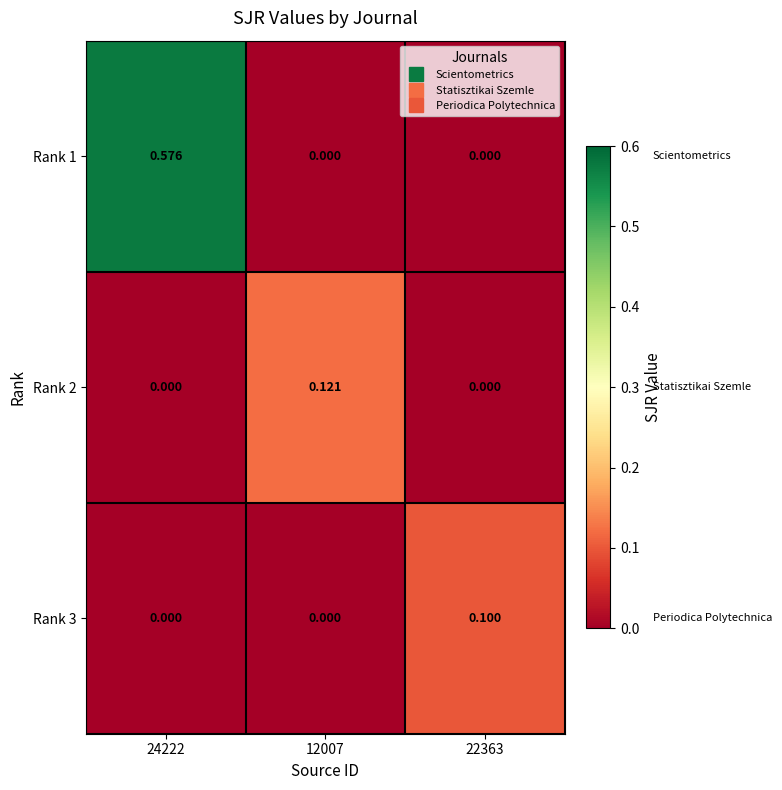

Rank the series by their maximum value, from highest to lowest.

Rank 1, Rank 2, Rank 3